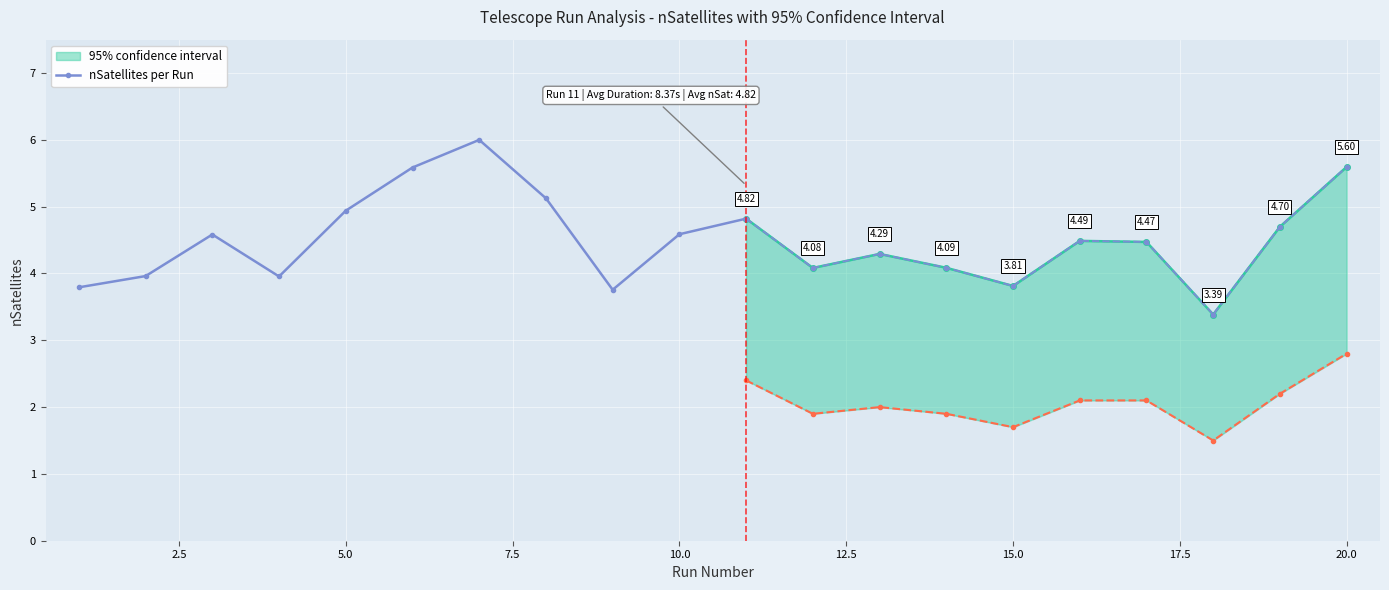

In nSatellites per Run, how many points are lower than both neighbors (excluding endpoints)?

2